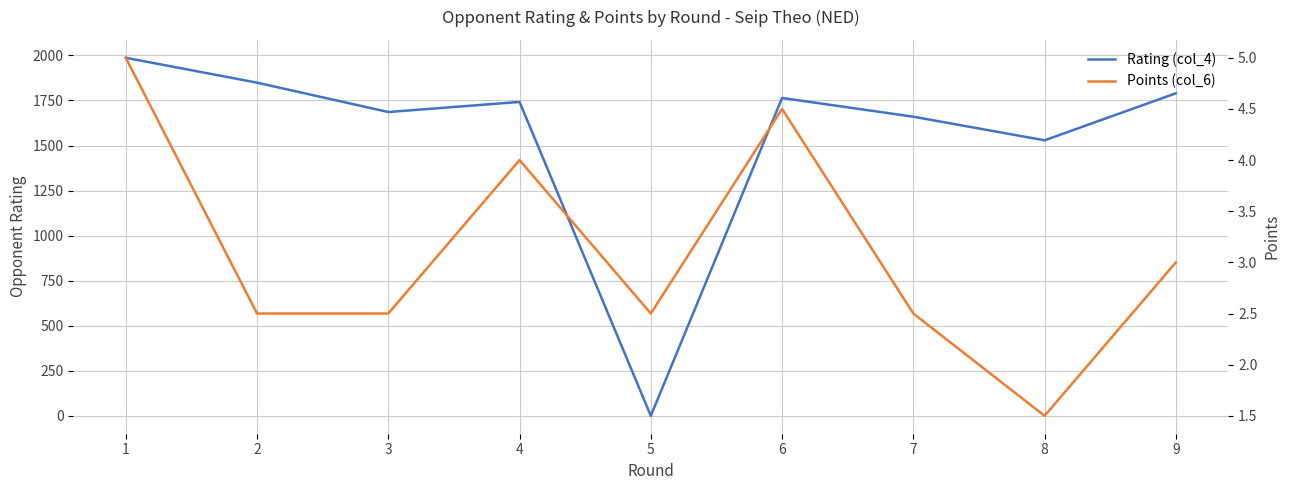

What is the value of the Rating (col_4) point at the 3rd from the left?

1686.0